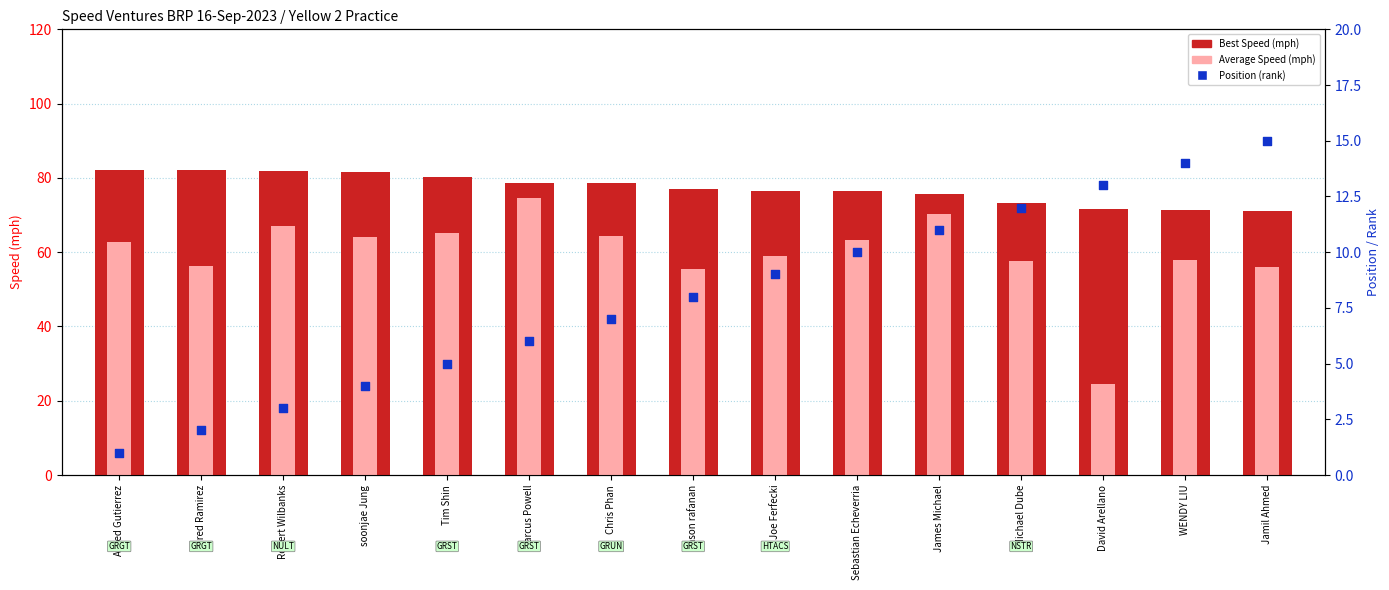

Which series contains the lowest Y value?

Position (rank)